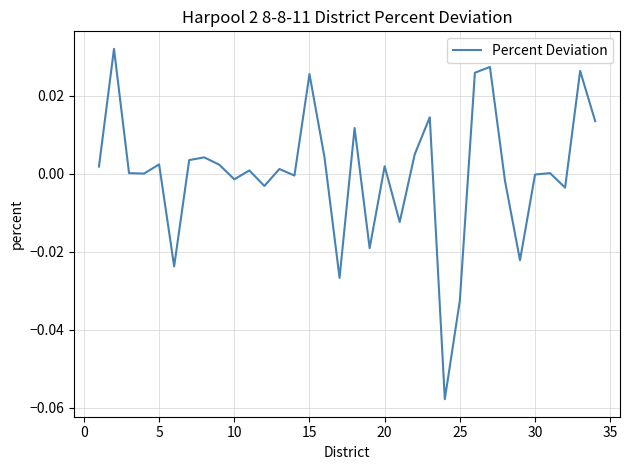

Does the chart display data point markers on the line(s)?

No